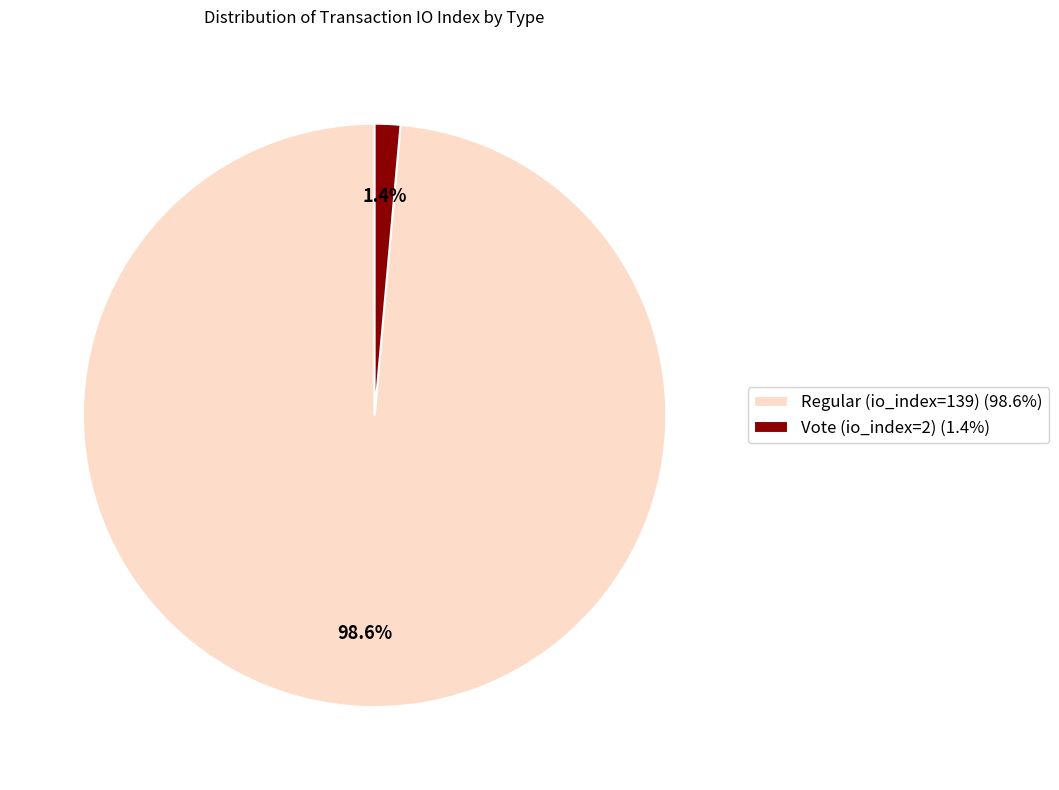

Combined, do Vote (io_index=2) and Regular (io_index=139) account for over 50%?

Yes